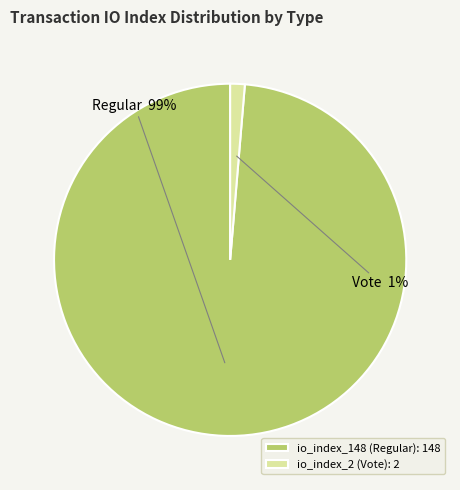

Which slice is the smallest?

io_index_2 (Vote)